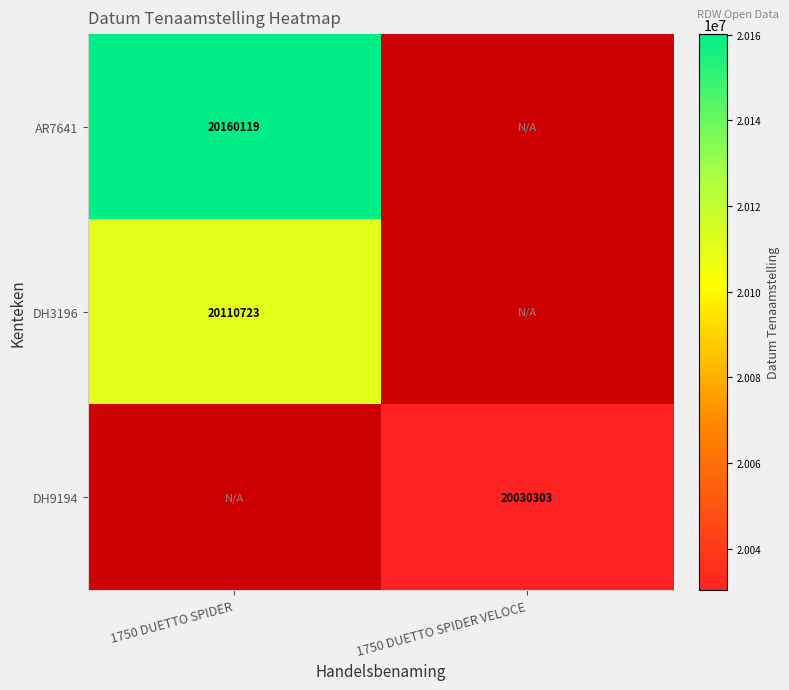

How many distinct data groups are displayed?

3